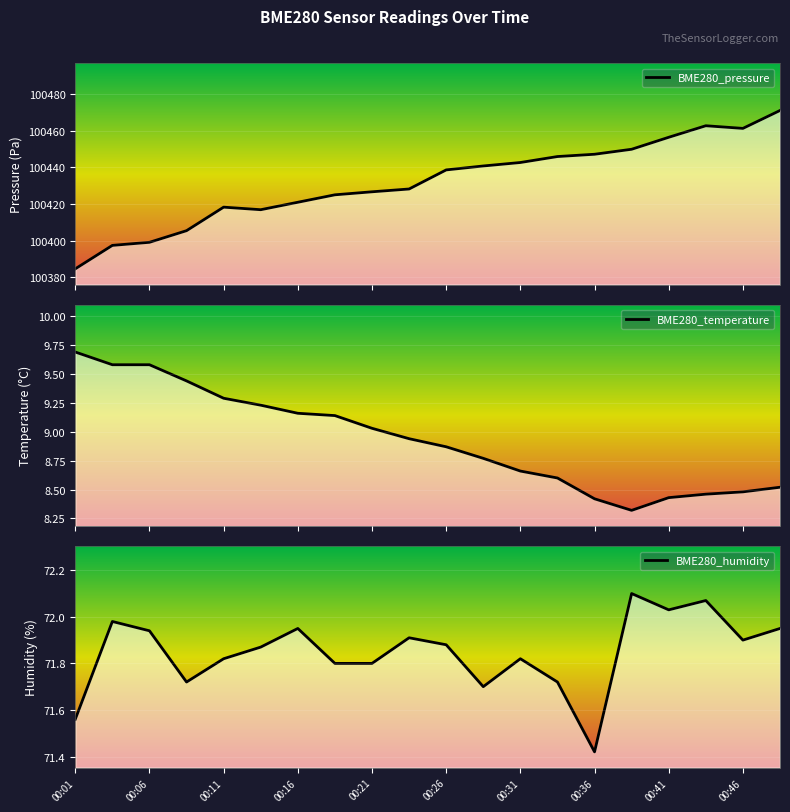

What is the sum of the BME280_humidity values at 00:16 and 00:01?

143.5